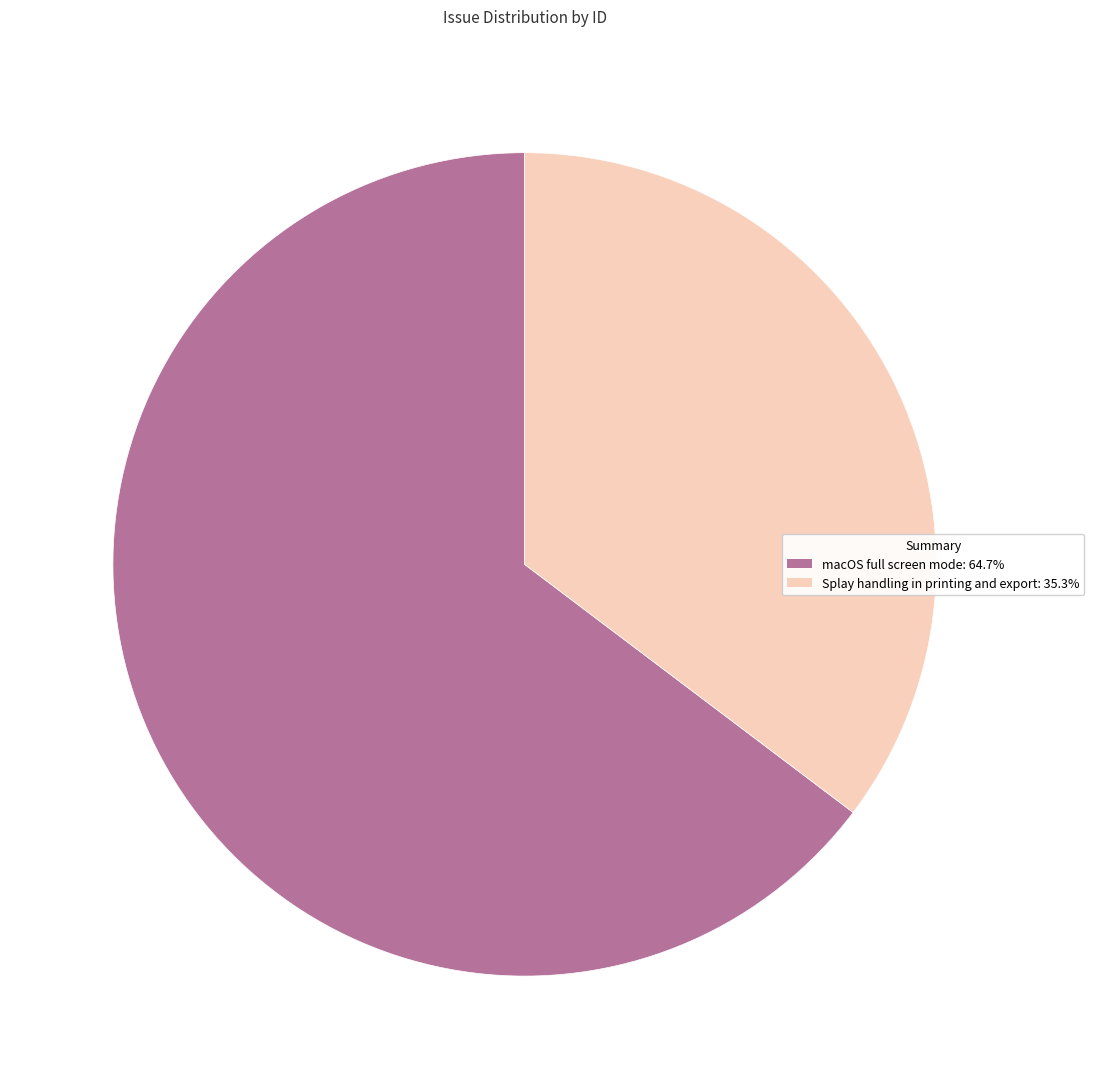

Which slice is the largest?

macOS full screen mode